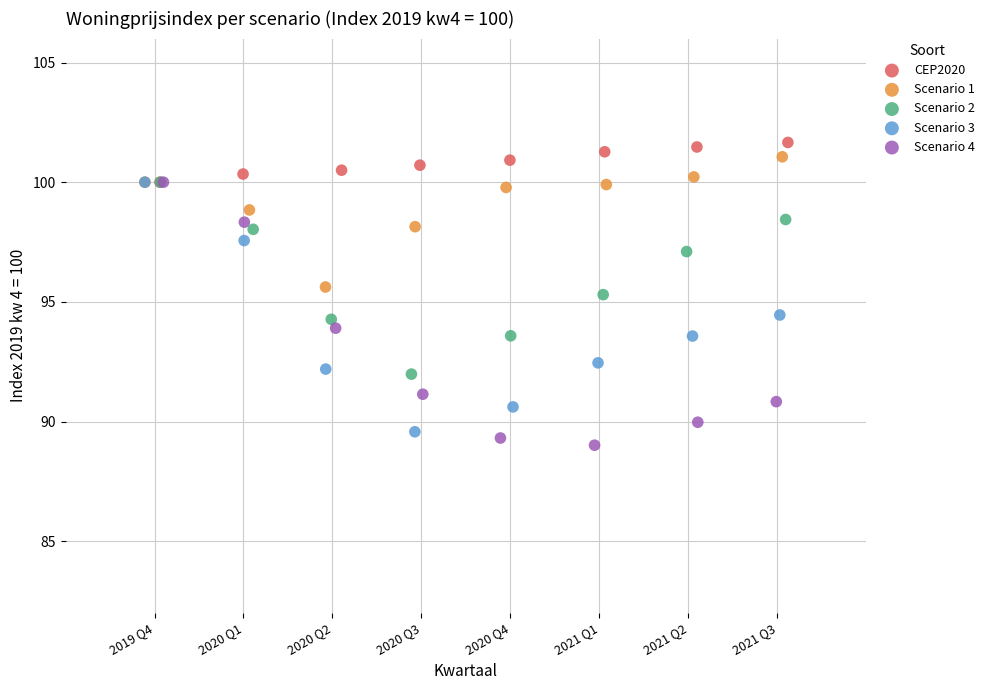

Which series reaches the minimum Y coordinate?

Scenario 4